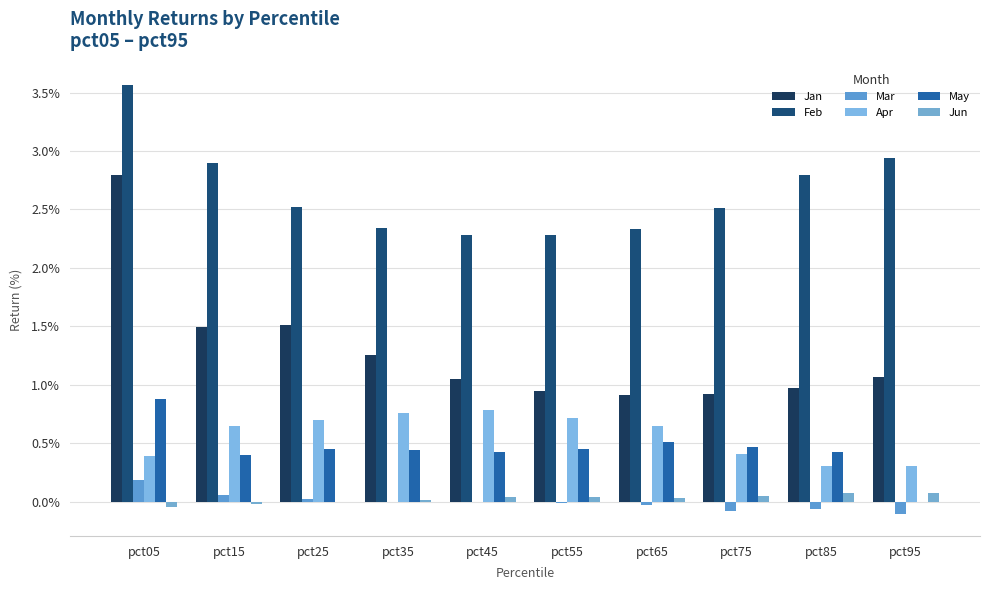

Reading left to right, what are all the values shown in this chart?

Jan: pct05=2.8	pct15=1.5	pct25=1.5	pct35=1.3	pct45=1.1	pct55=0.9	pct65=0.9	pct75=0.9	pct85=1.0	pct95=1.1
Feb: pct05=3.6	pct15=2.9	pct25=2.5	pct35=2.3	pct45=2.3	pct55=2.3	pct65=2.3	pct75=2.5	pct85=2.8	pct95=2.9
Mar: pct05=0.2	pct15=0.1	pct25=0.0	pct35=0.0	pct45=-0.0	pct55=-0.0	pct65=-0.0	pct75=-0.1	pct85=-0.1	pct95=-0.1
Apr: pct05=0.4	pct15=0.6	pct25=0.7	pct35=0.8	pct45=0.8	pct55=0.7	pct65=0.7	pct75=0.4	pct85=0.3	pct95=0.3
May: pct05=0.9	pct15=0.4	pct25=0.5	pct35=0.4	pct45=0.4	pct55=0.4	pct65=0.5	pct75=0.5	pct85=0.4	pct95=-0.0
Jun: pct05=-0.0	pct15=-0.0	pct25=0.0	pct35=0.0	pct45=0.0	pct55=0.0	pct65=0.0	pct75=0.1	pct85=0.1	pct95=0.1